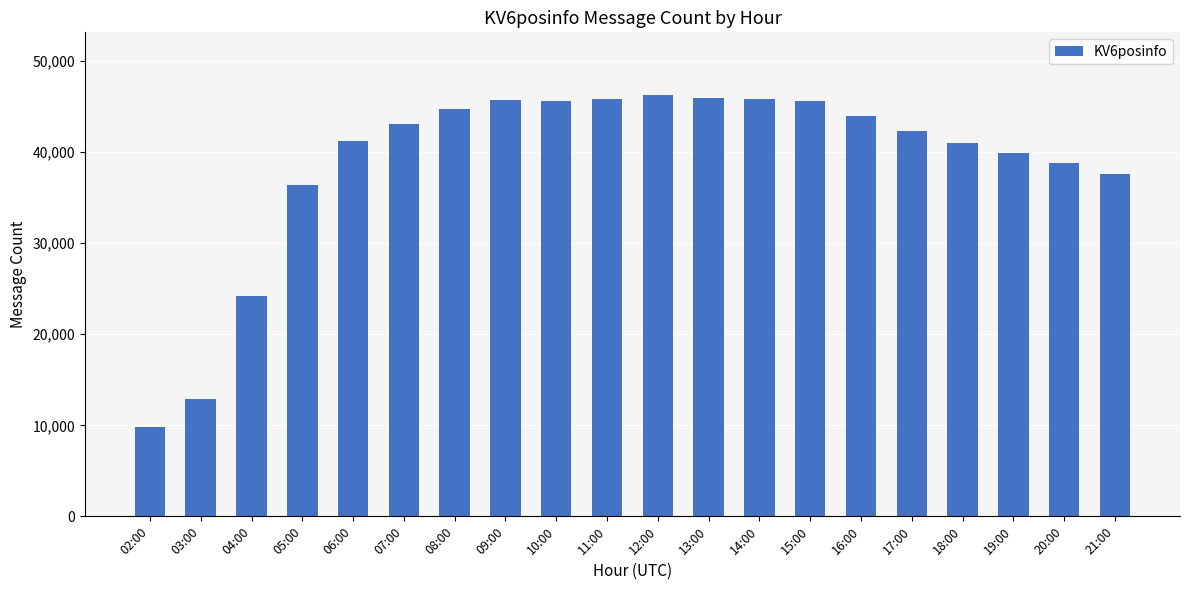

At which label is the value closest to 28033?

04:00